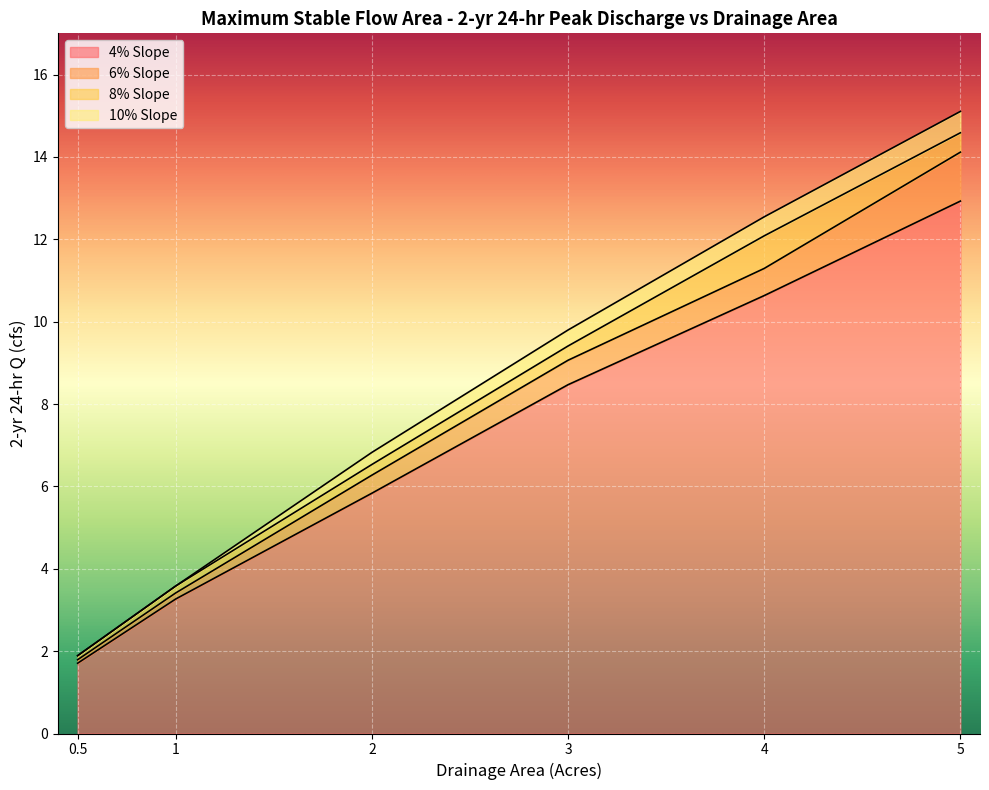

True or false: 10% Slope and 4% Slope intersect in this chart.

False